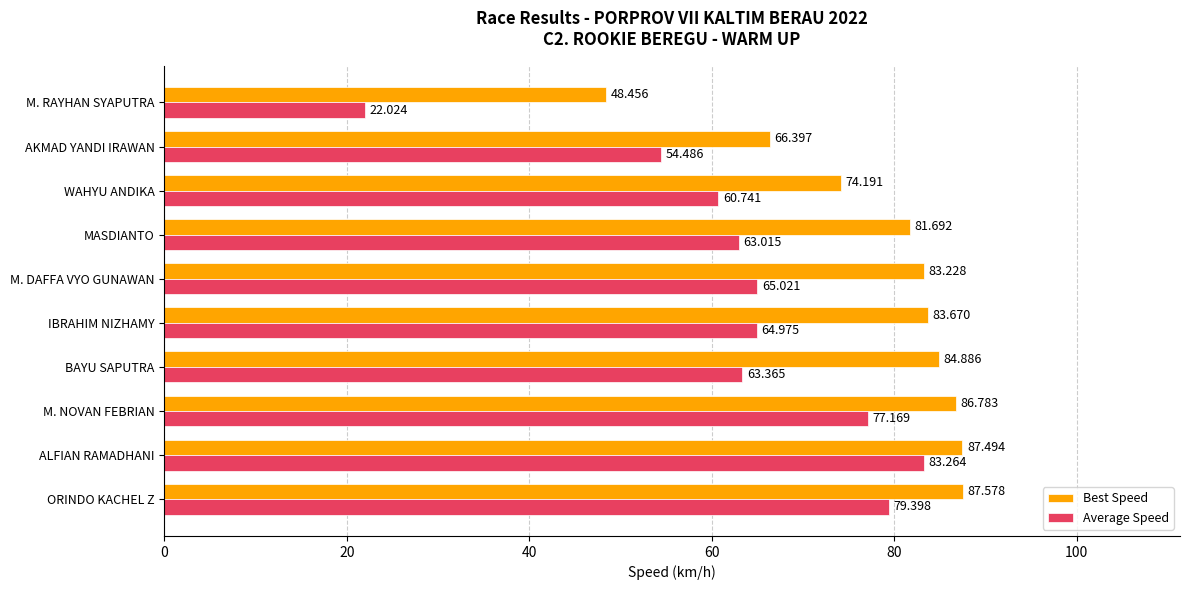

At MASDIANTO, list the series in order from largest to smallest.

Best Speed, Average Speed